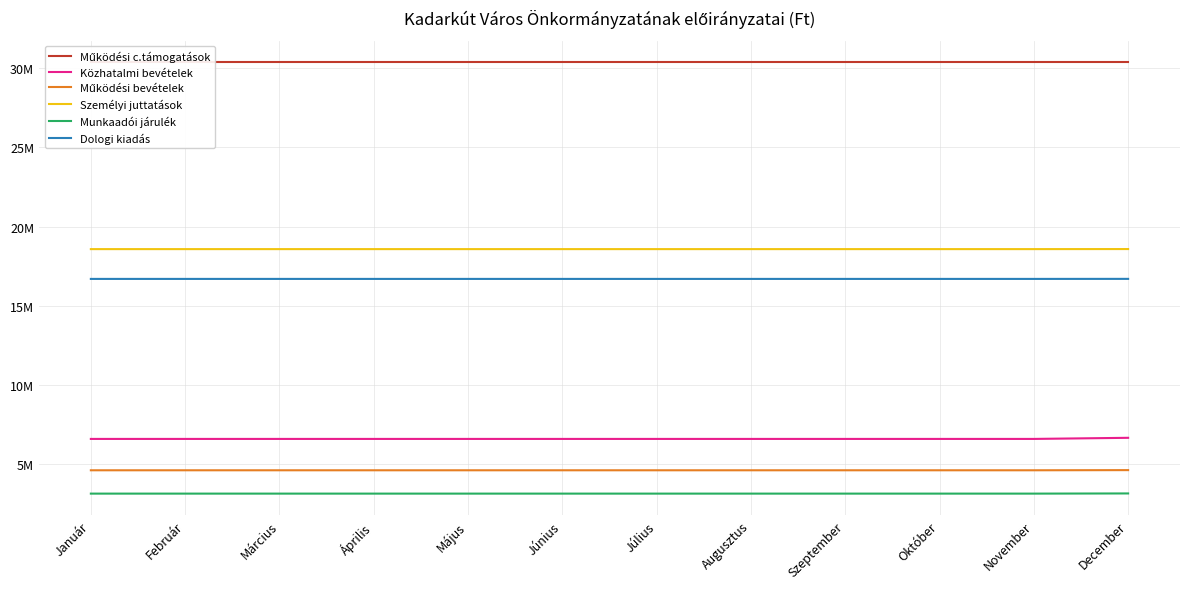

The value of Közhatalmi bevételek at Július is 2039091. True or false?

False